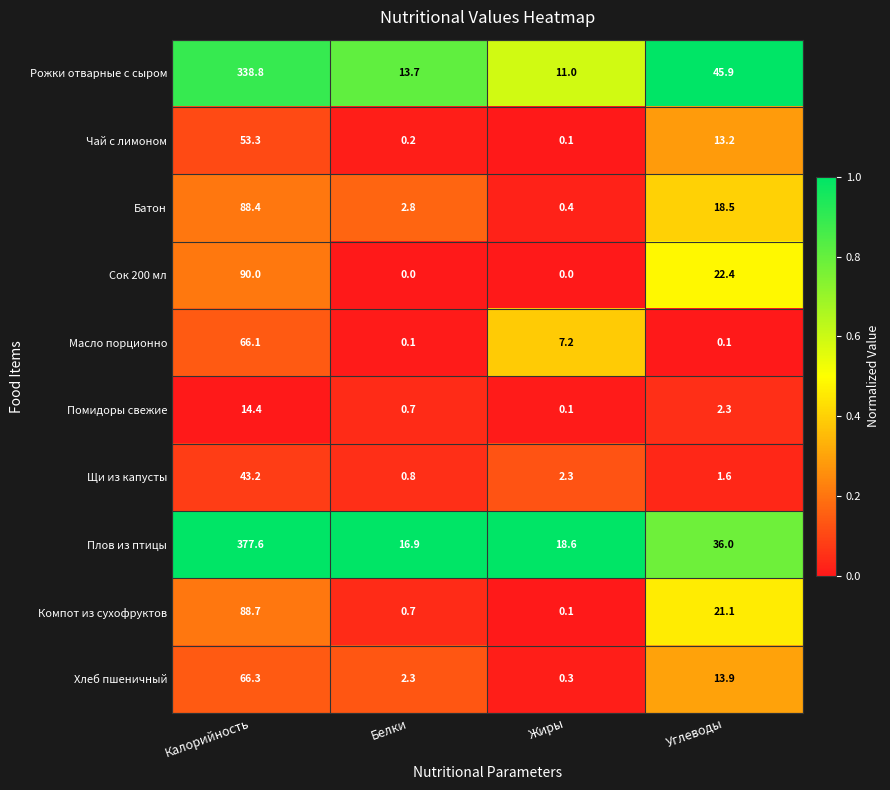

Is the value of Компот из сухофруктов at Калорийность greater than the value of Помидоры свежие at Калорийность?

Yes